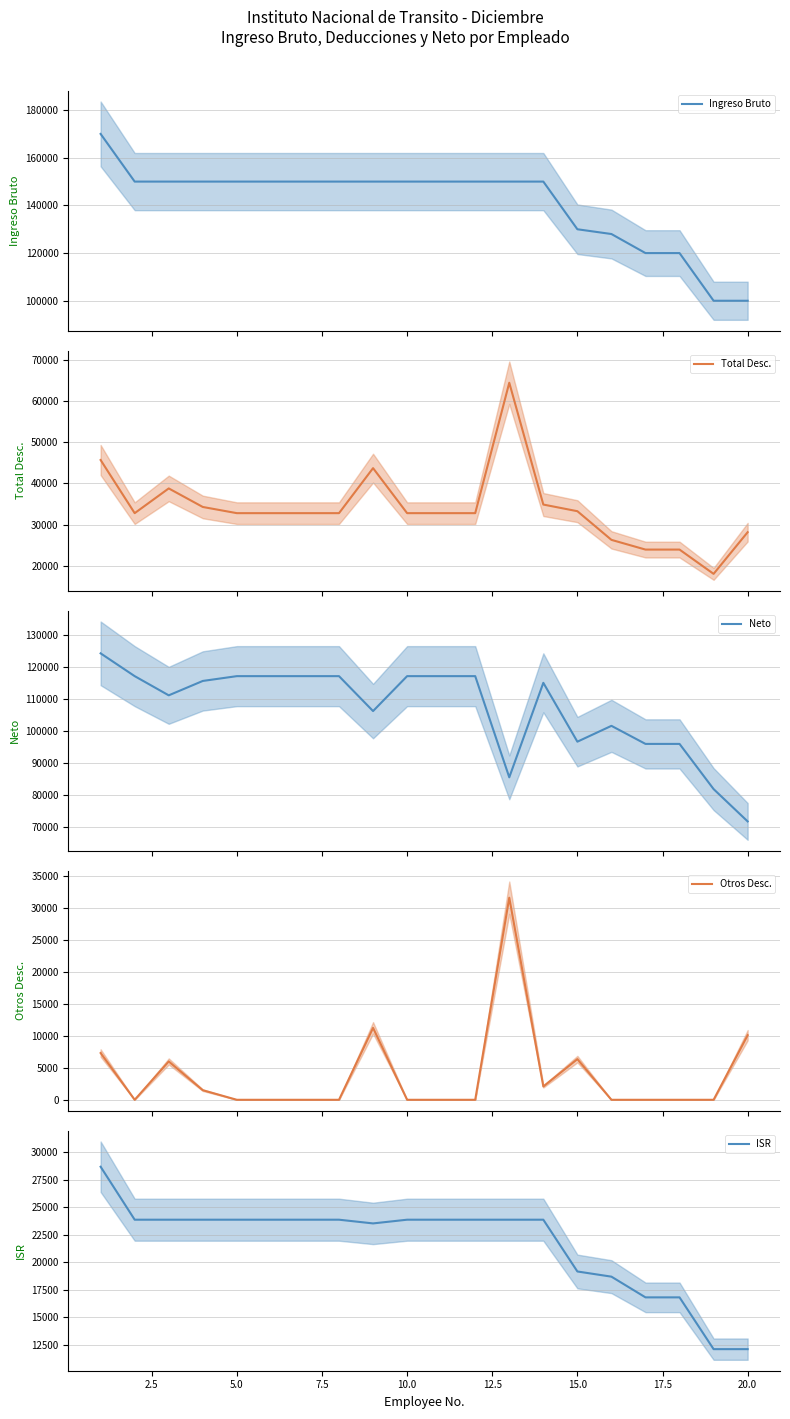

What is the difference between the second highest and second lowest values in the Neto series?

35283.8